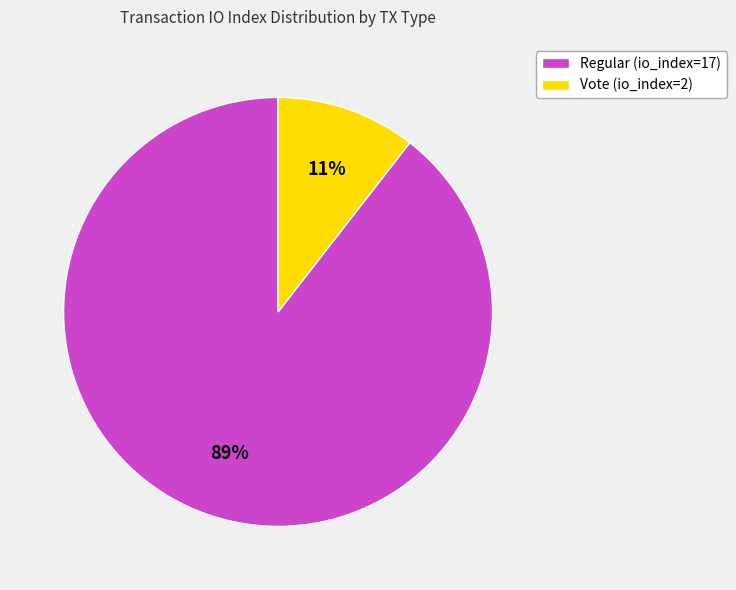

Which has a higher value, Vote (io_index=2) or Regular (io_index=17)?

Regular (io_index=17)